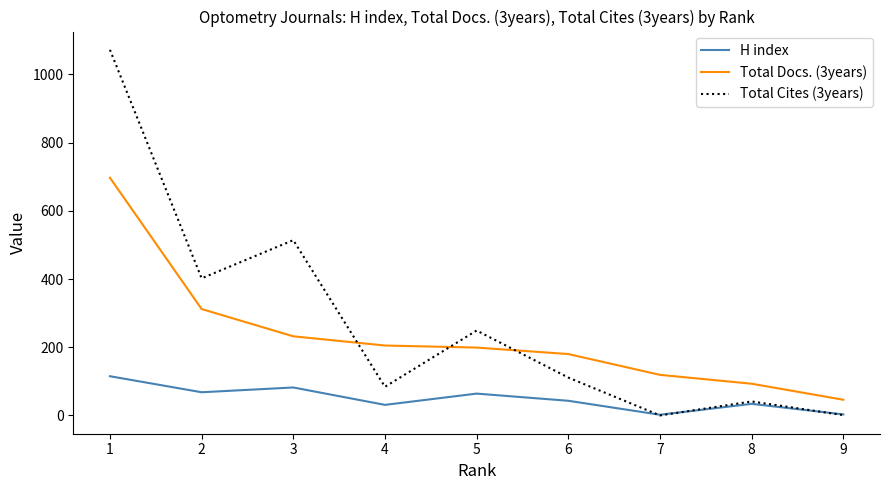

What is the highest value of the H index series?

115